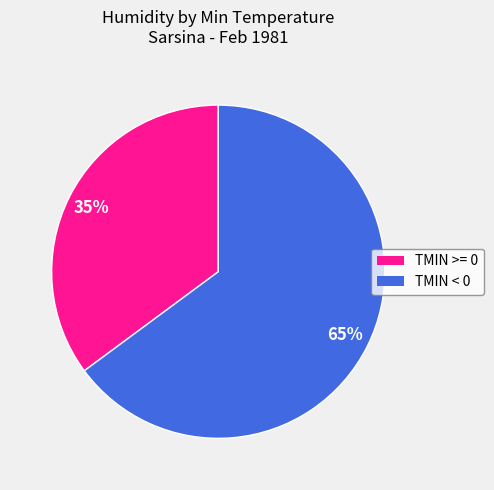

Does any single category account for the majority?

Yes